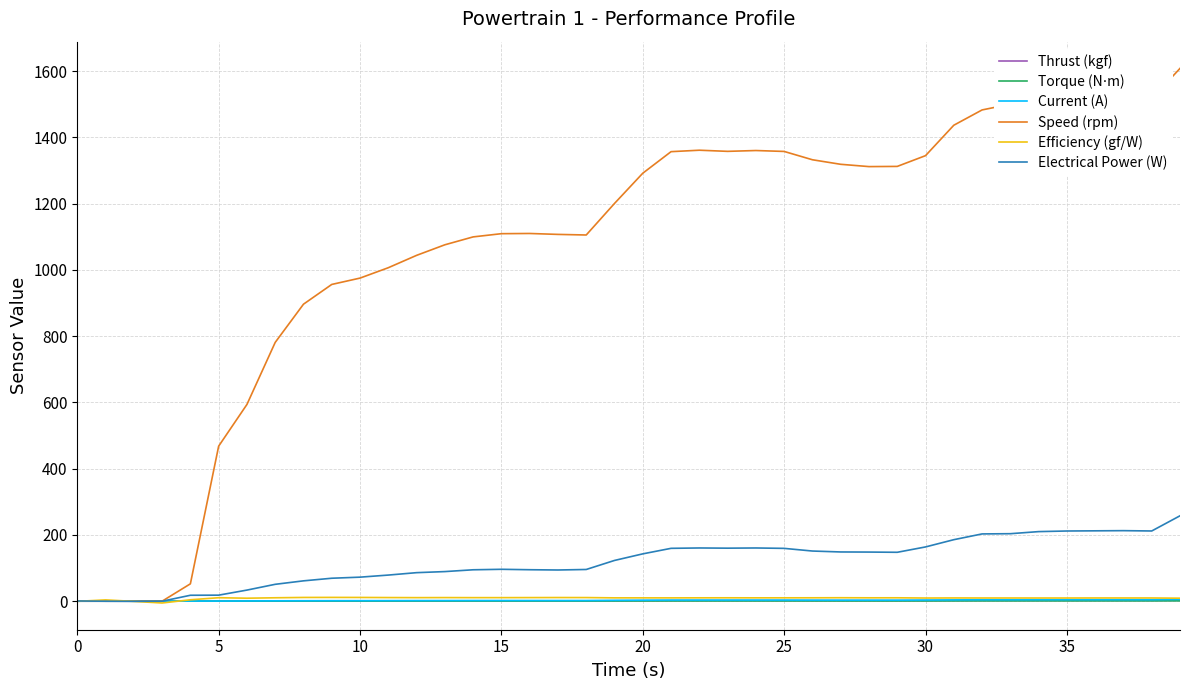

At how many categories does at least one series exceed 1369?

9